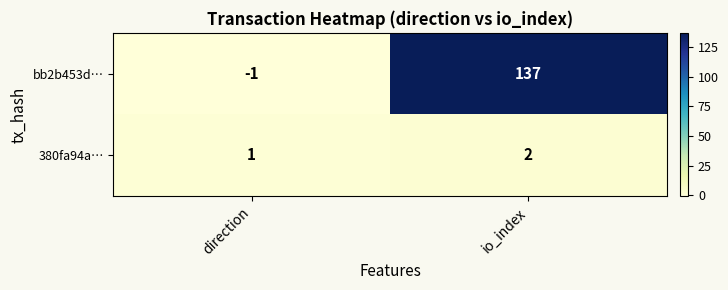

Reading left to right, transcribe all the data shown in this chart.

bb2b453d…: direction=-1	io_index=137
380fa94a…: direction=1	io_index=2